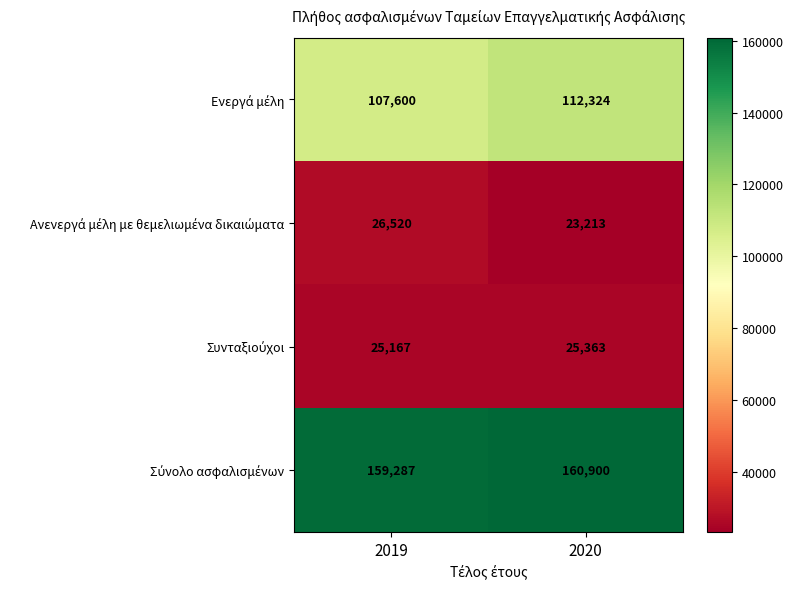

What is the difference between the highest and lowest values at 2020?

137687